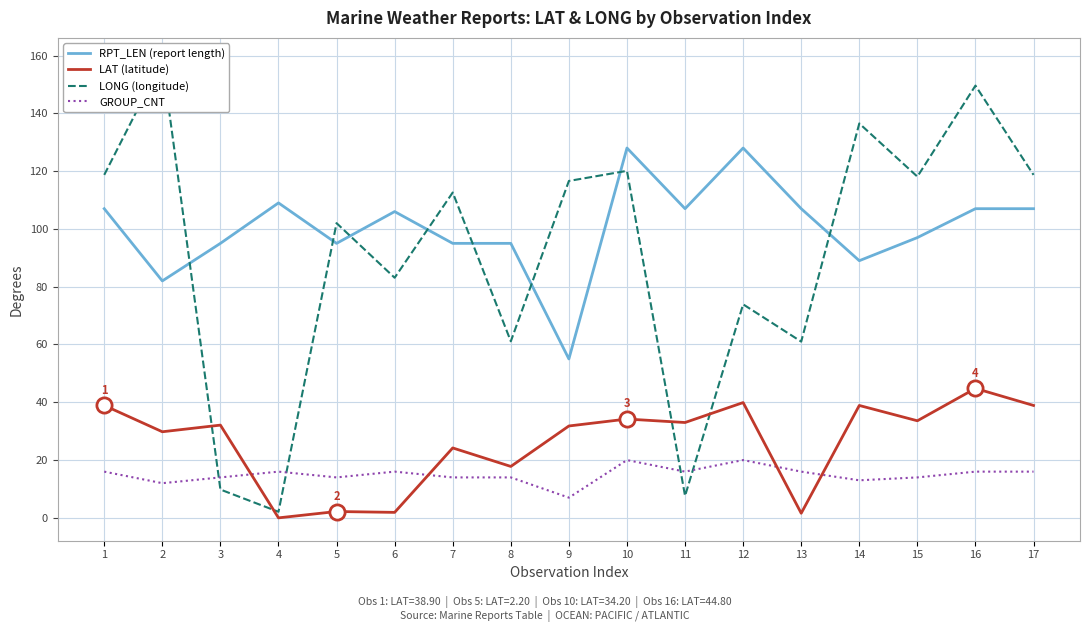

At how many categories does at least one series exceed 119?

5